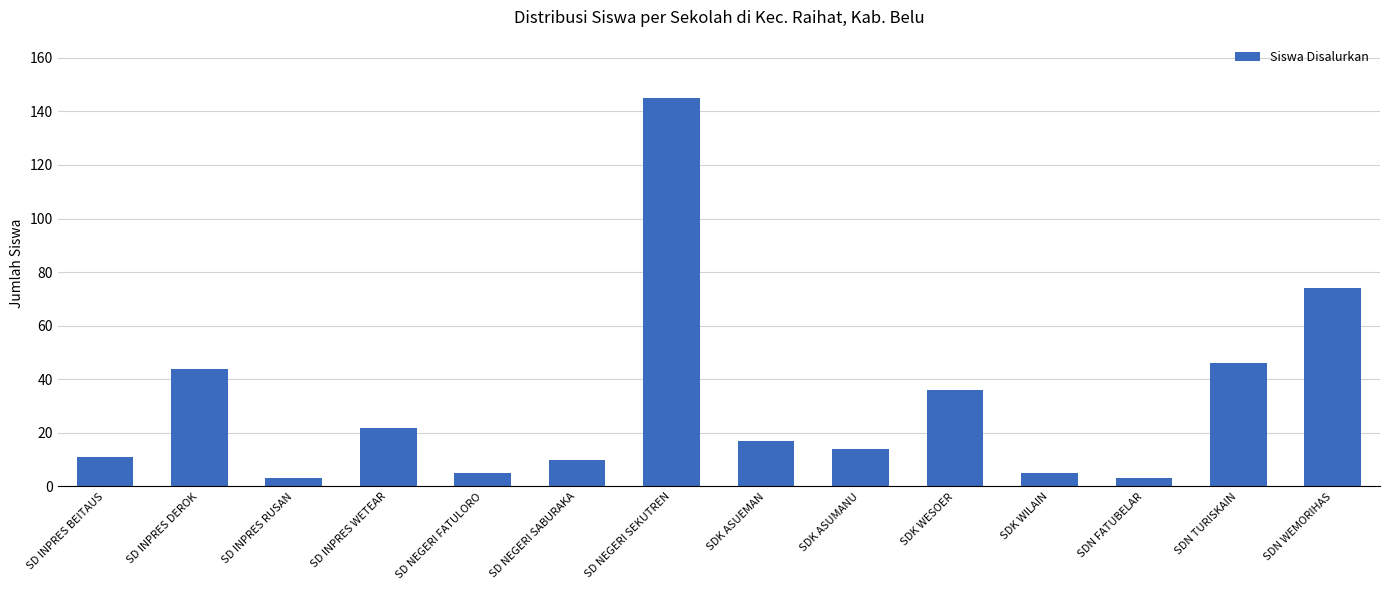

The chart shows a value of 74 at SDN WEMORIHAS. True or false?

True